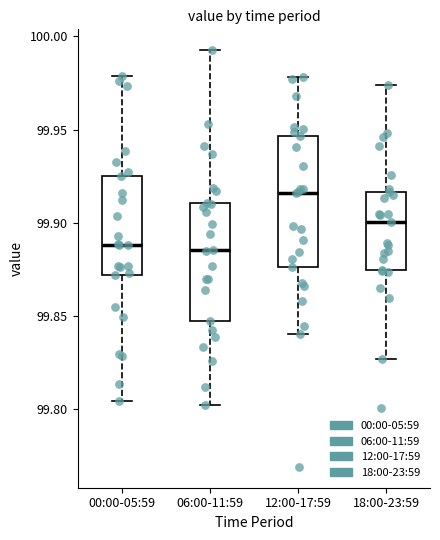

Comparing the boxes themselves (not the whiskers), which one is the tallest?

12:00-17:59